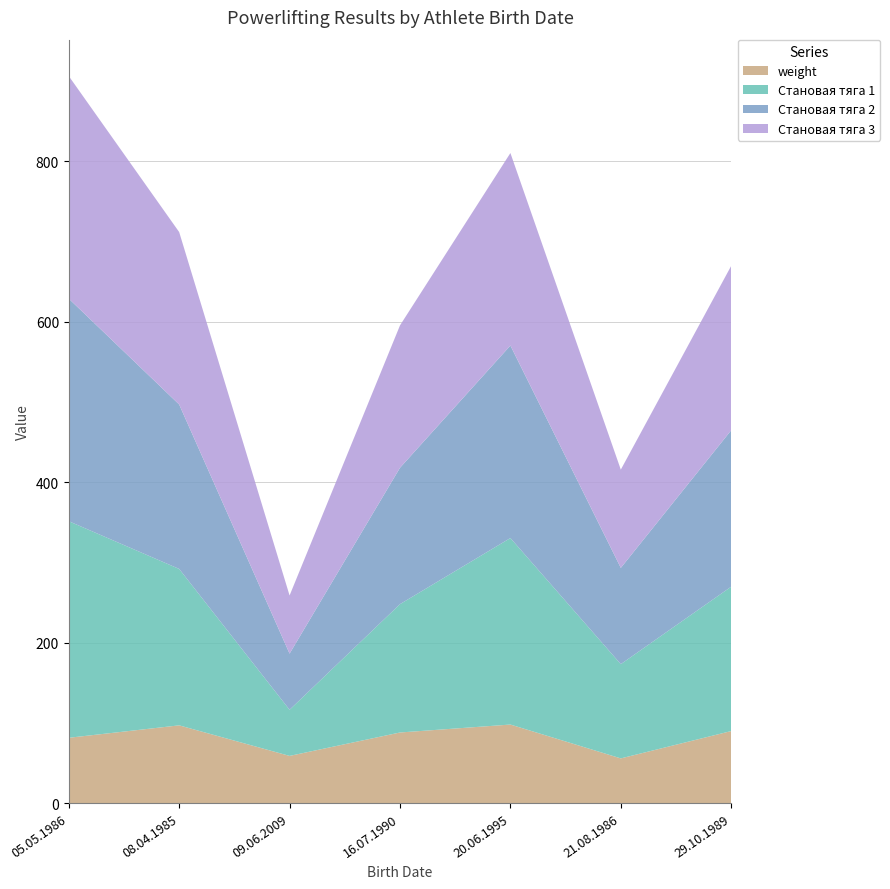

At which category is the sum across all series the highest?

05.05.1986